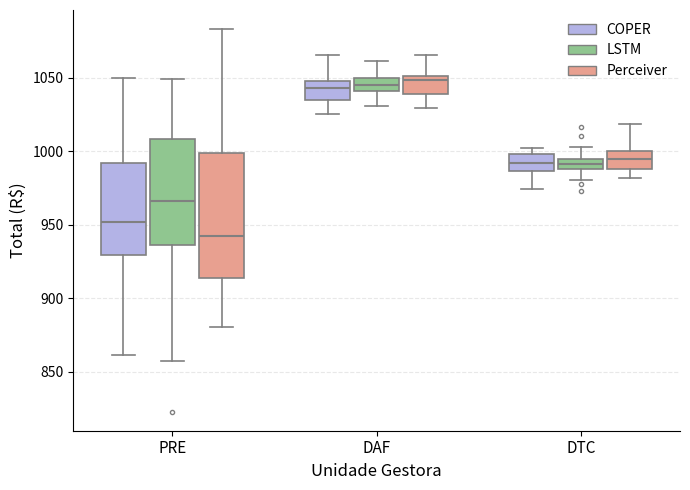

Where does the upper whisker of the box for PRE (Perceiver) end on the y-axis? The values are not printed on the chart, so give them approximately, as read against the axis.

1085